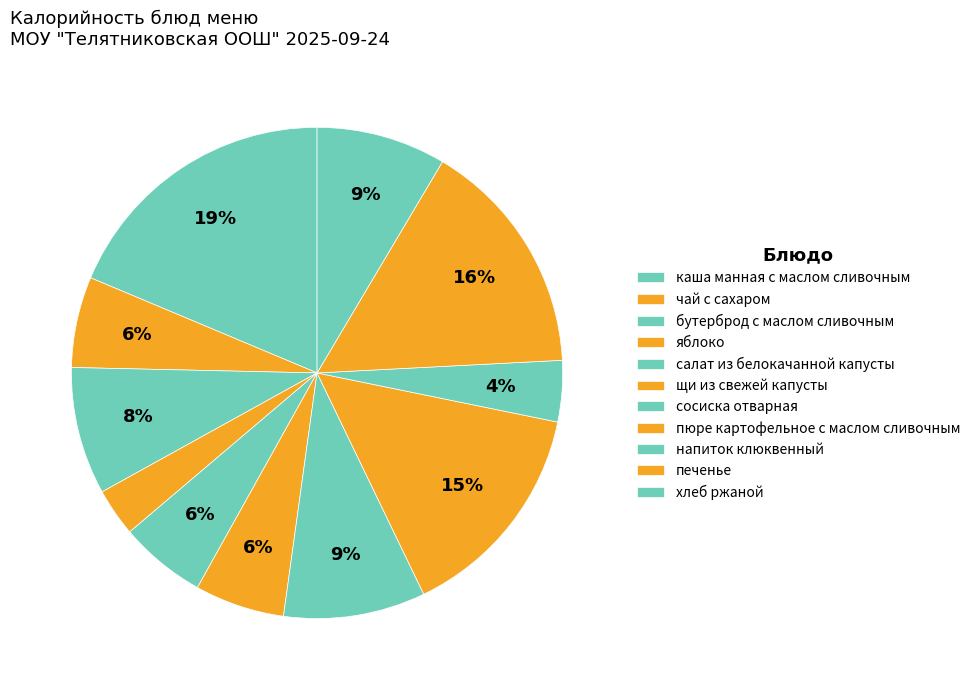

Combined, what portion of the pie is чай с сахаром and салат из белокачанной капусты?

11.7%